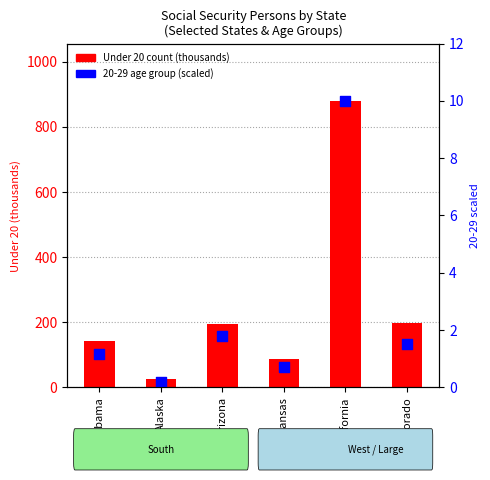

Which series has the largest total across all categories?

Under 20 (thousands)